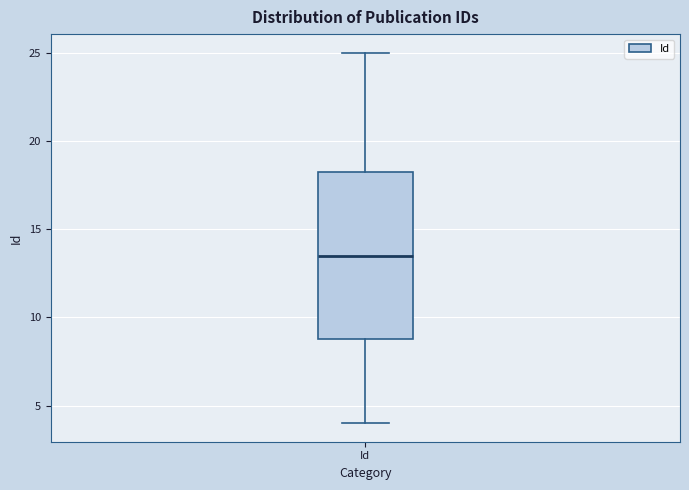

Read this box plot against the y-axis: the position of the median line, the range covered by the box, and the ends of both whiskers. The values are not printed on the chart, so give them approximately, as read against the axis.

median 13.5, box 9.0 to 18.5, whiskers 4.0 to 25.0